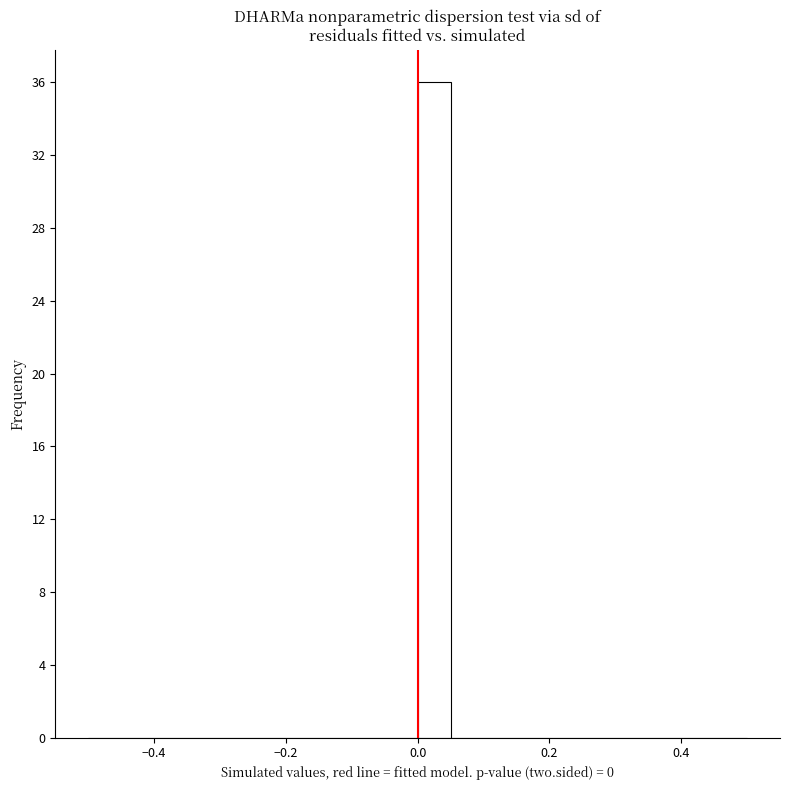

Around what value on the x-axis is the tallest bar? Give the approximate position of its centre, as read against the axis.

0.02